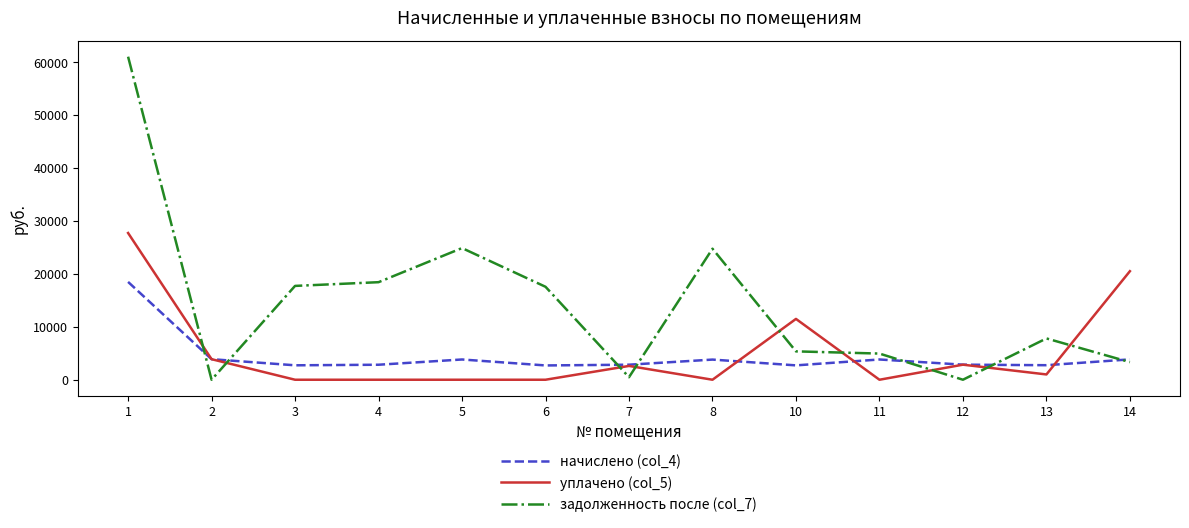

What is the greatest value displayed?

61076.2